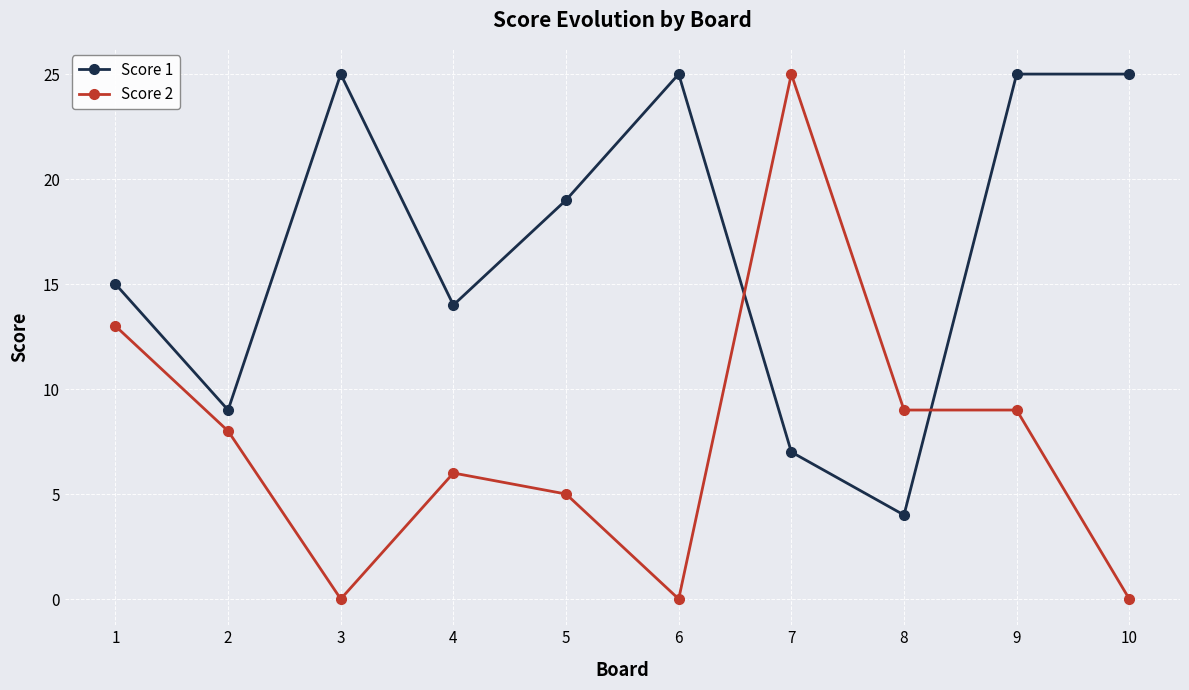

How many lines are shown in the chart?

2